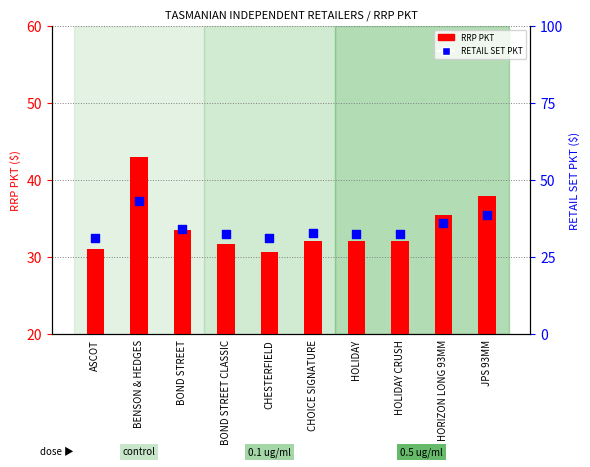

At how many categories does at least one series exceed 40?

1